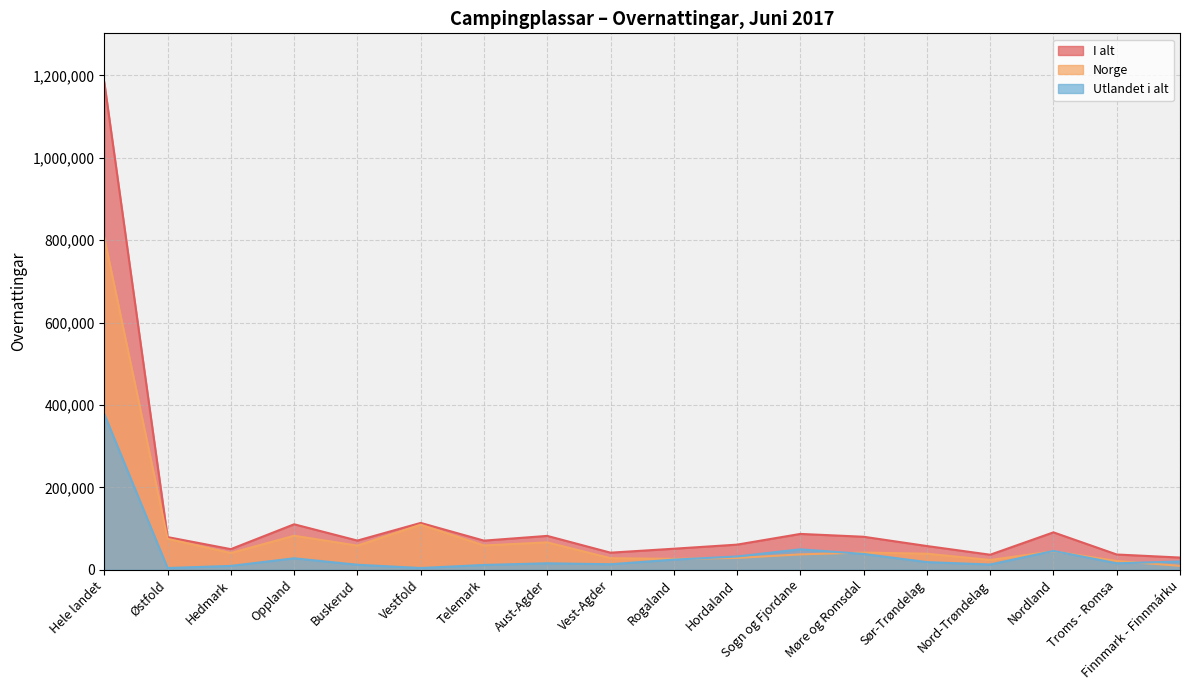

Which category has the lowest value in the Utlandet i alt series?

Østfold